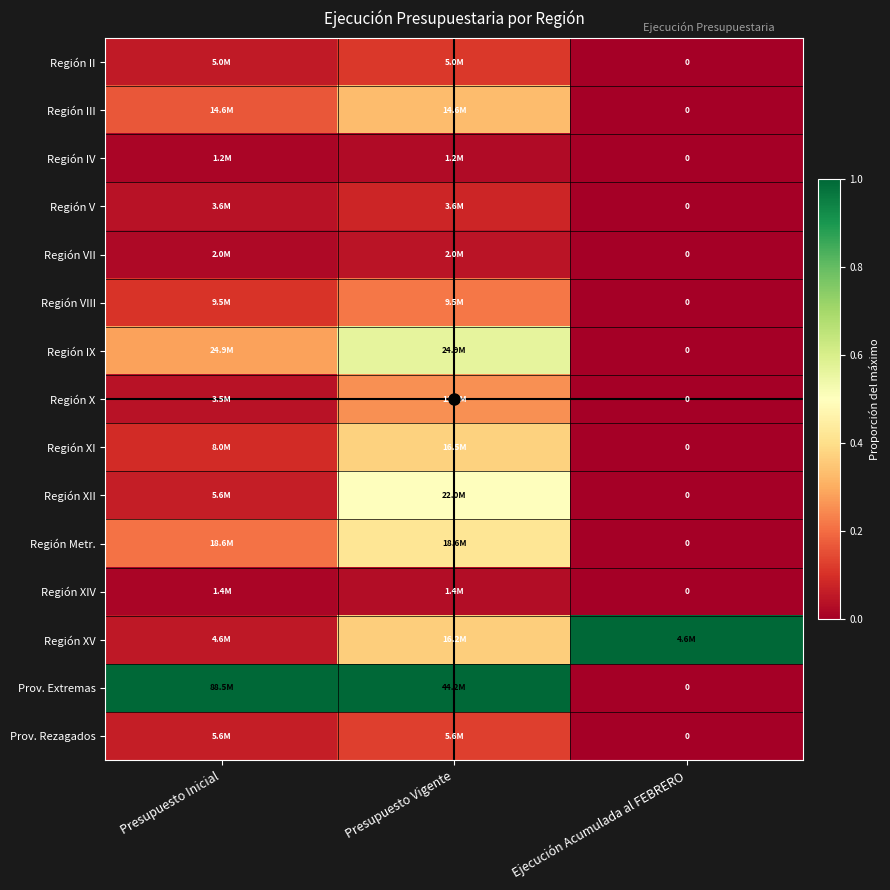

At which category is the sum across all series the highest?

Presupuesto Vigente